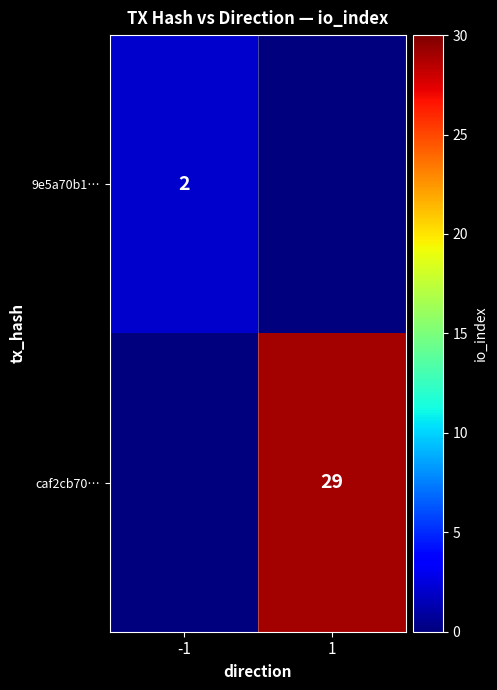

Is it true that caf2cb70… equals 45 at 1?

False